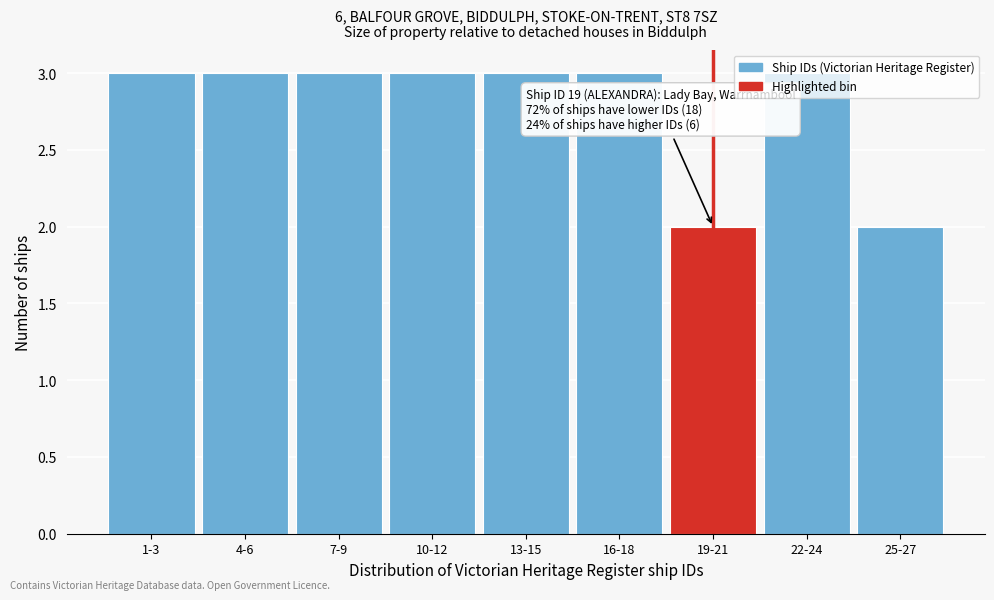

What is the ratio of the value at 19-21 to the value at 1-3?

0.7